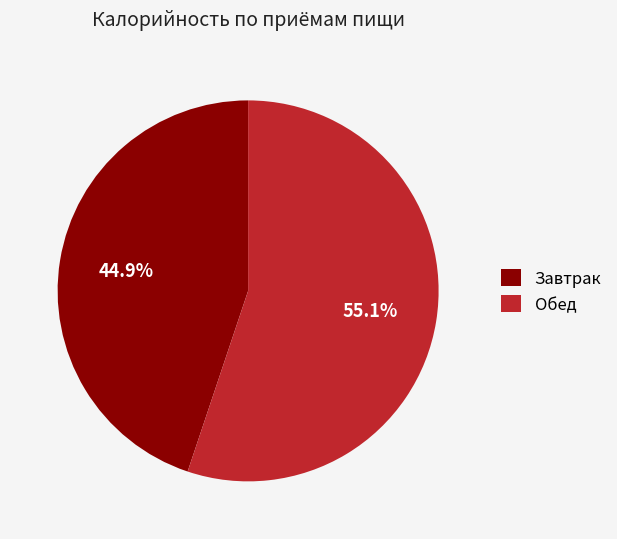

To the nearest percent, what is the difference between the largest and smallest slice percentages?

10%